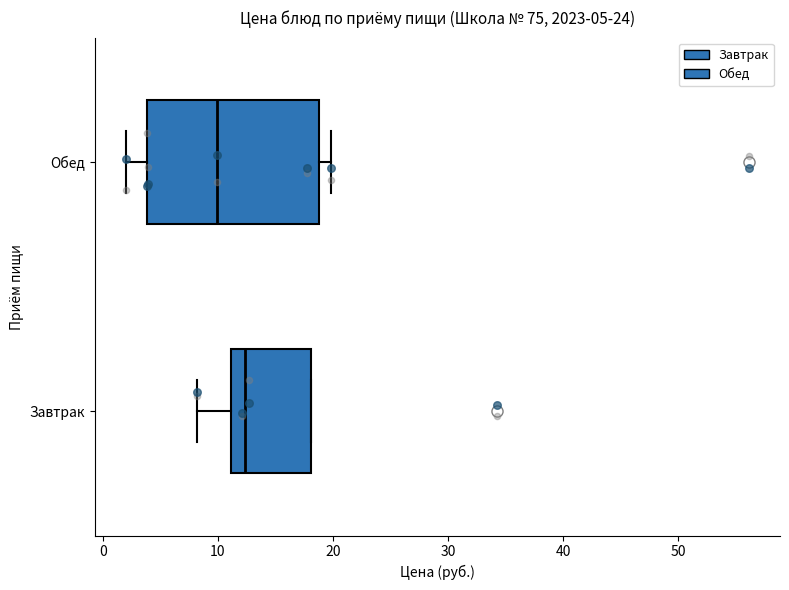

Which box is the widest, from its left edge to its right edge?

Обед